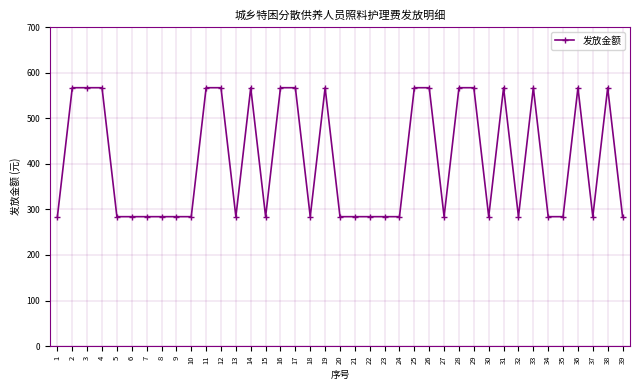

What is the sum of all values?

15887